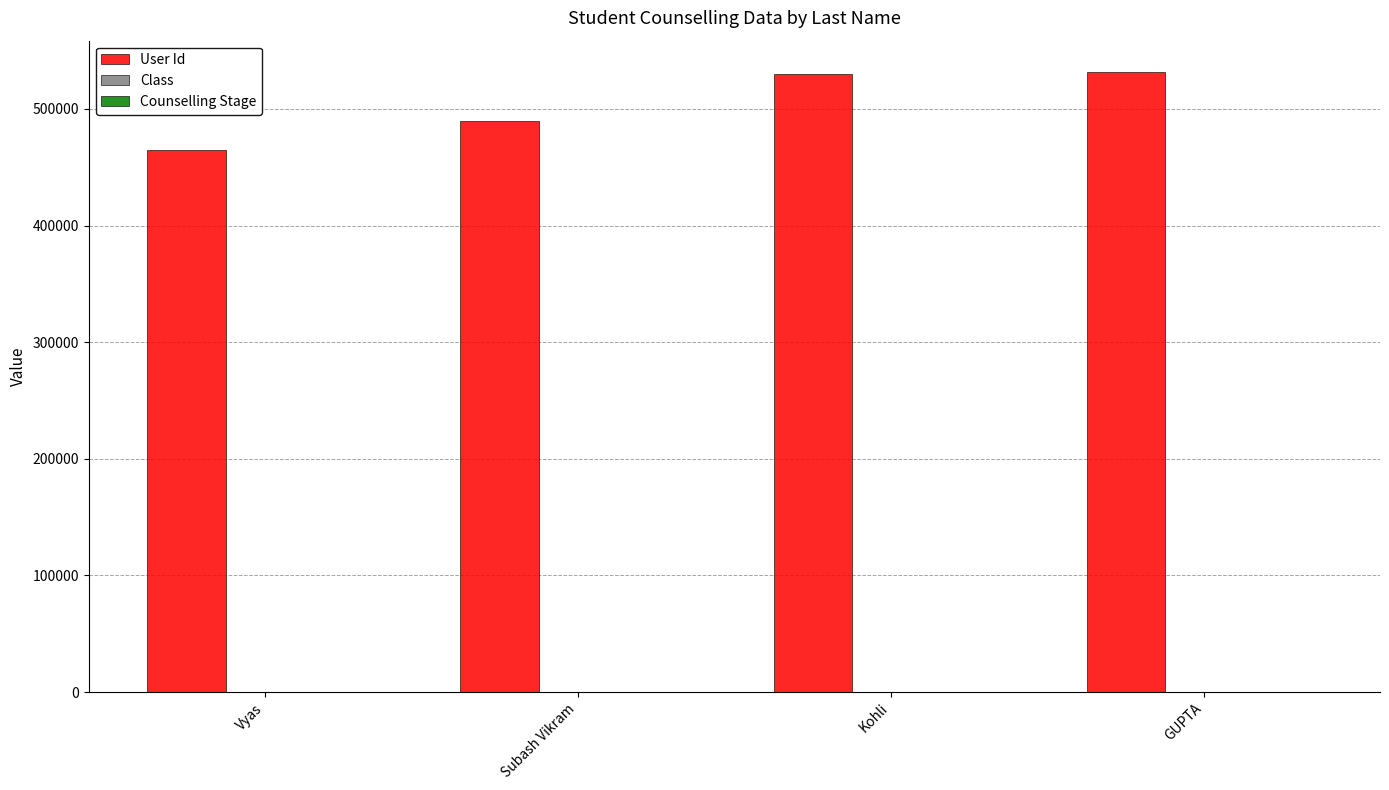

Which series has the largest total across all categories?

User Id